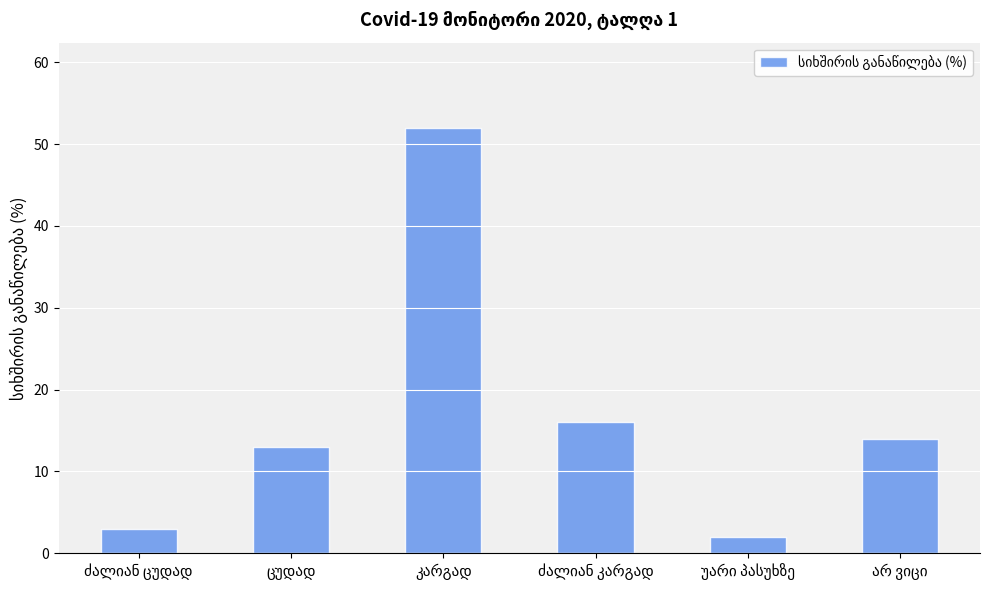

What is the greatest value displayed?

52